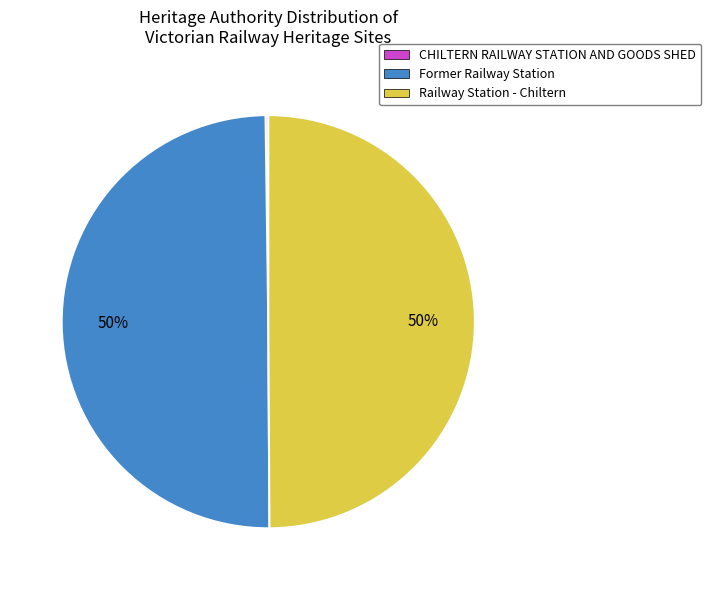

The Former Railway Station slice represents 61% of the pie. True or false?

False